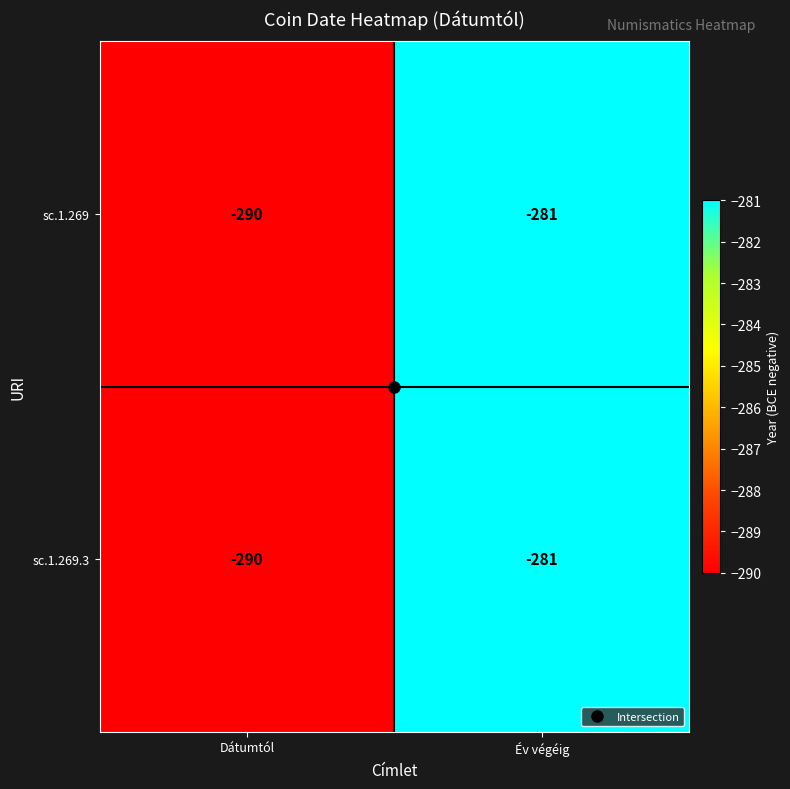

At which category is the sum across all series the highest?

Év végéig